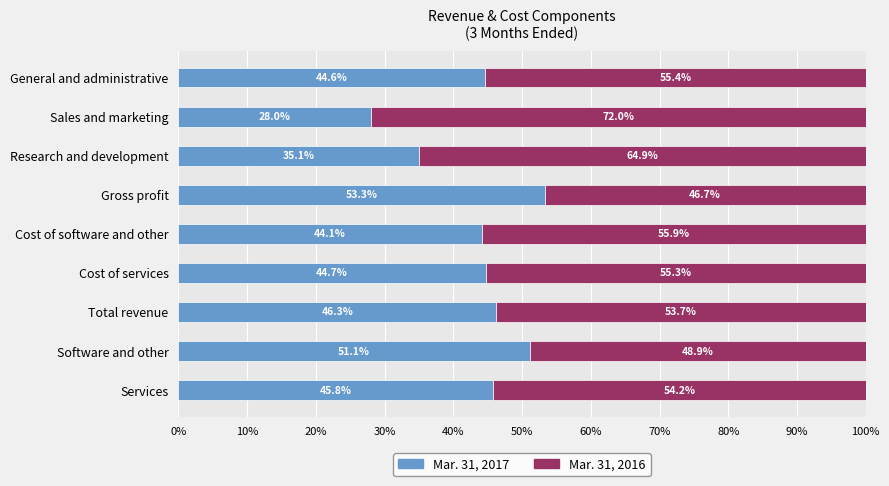

Is it true that Mar. 31, 2017 equals 29.4 at Software and other?

False